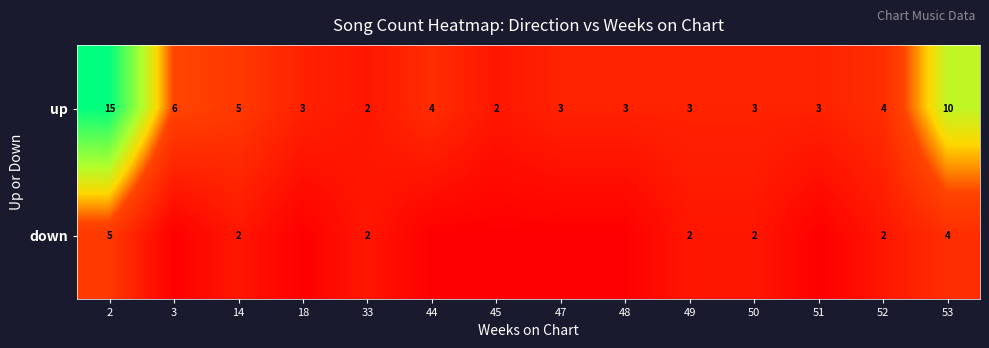

What is the approximate value of up at 51?

3